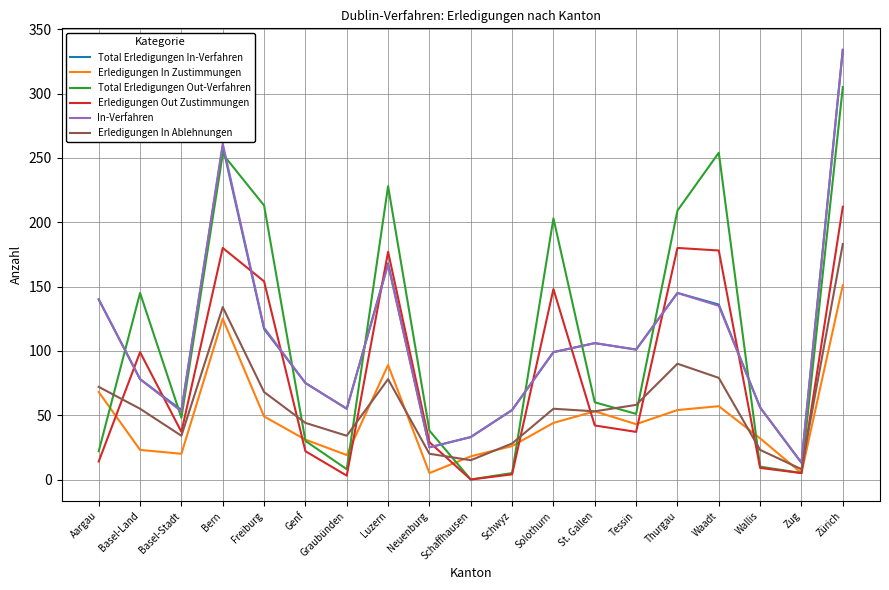

Is it true that In-Verfahren equals 78 at Basel-Land?

True